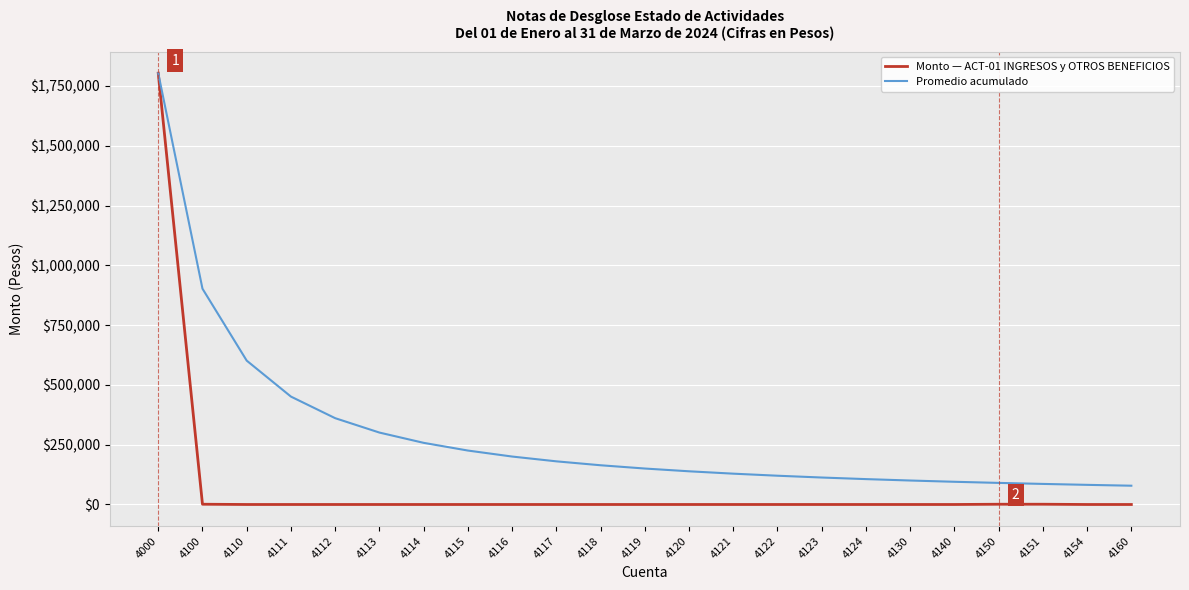

True or false: Monto — ACT-01 INGRESOS y OTROS BENEFICIOS has a value of 0.0 at 4116.

True